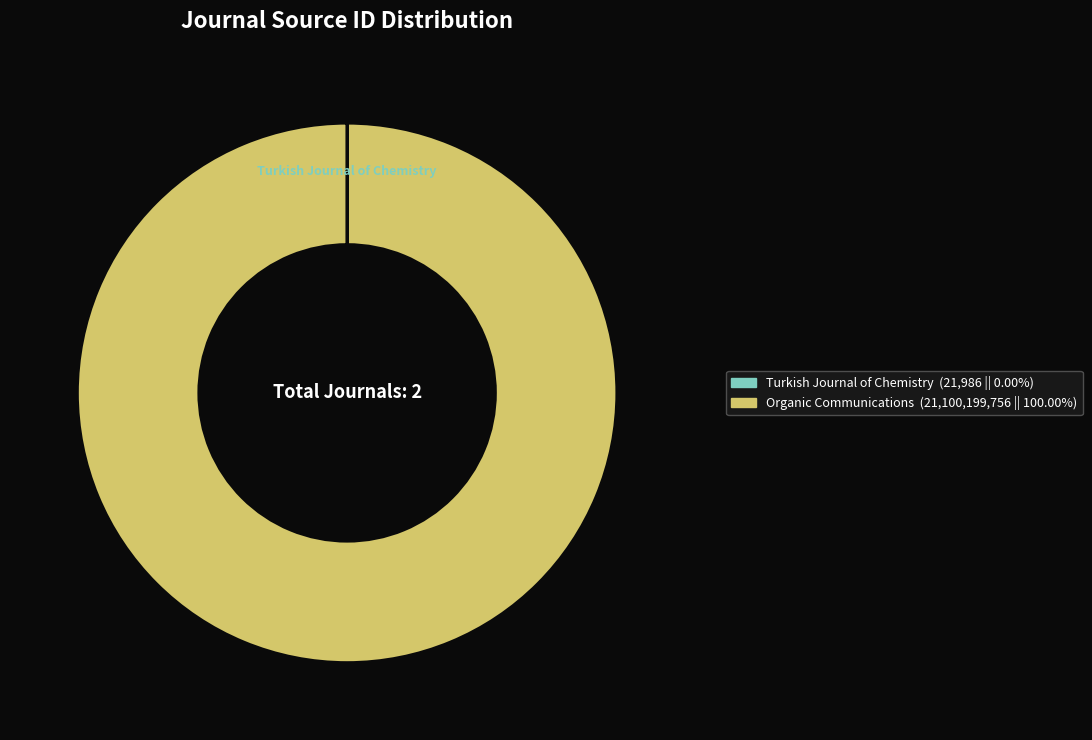

What is the largest slice in the pie chart?

Organic Communications